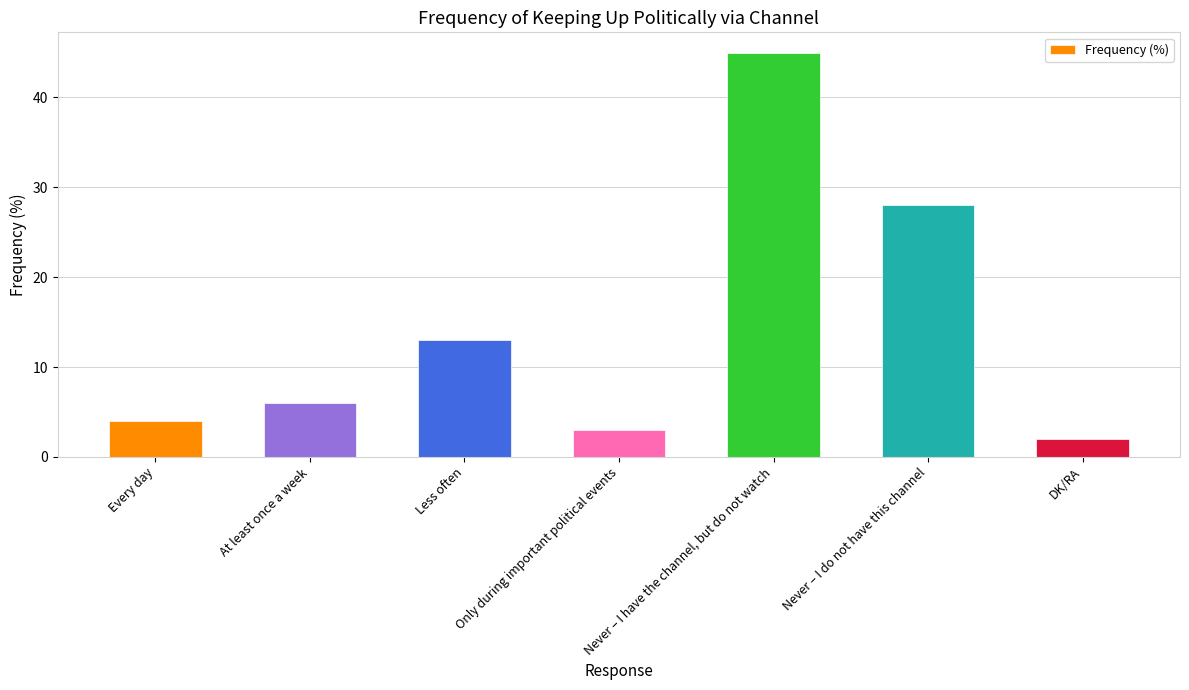

At which label is the value closest to 23?

Never – I do not have this channel